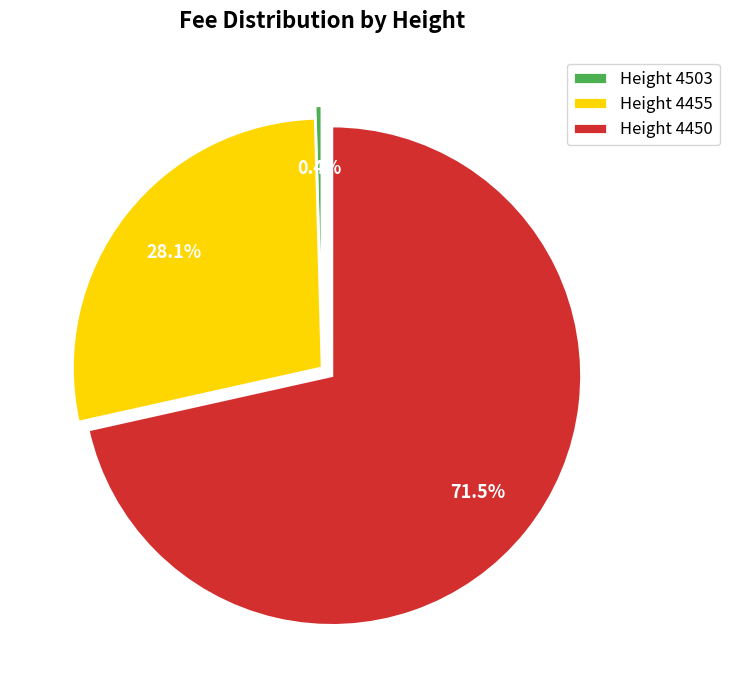

What portion of the pie excludes Height 4455?

71.9%